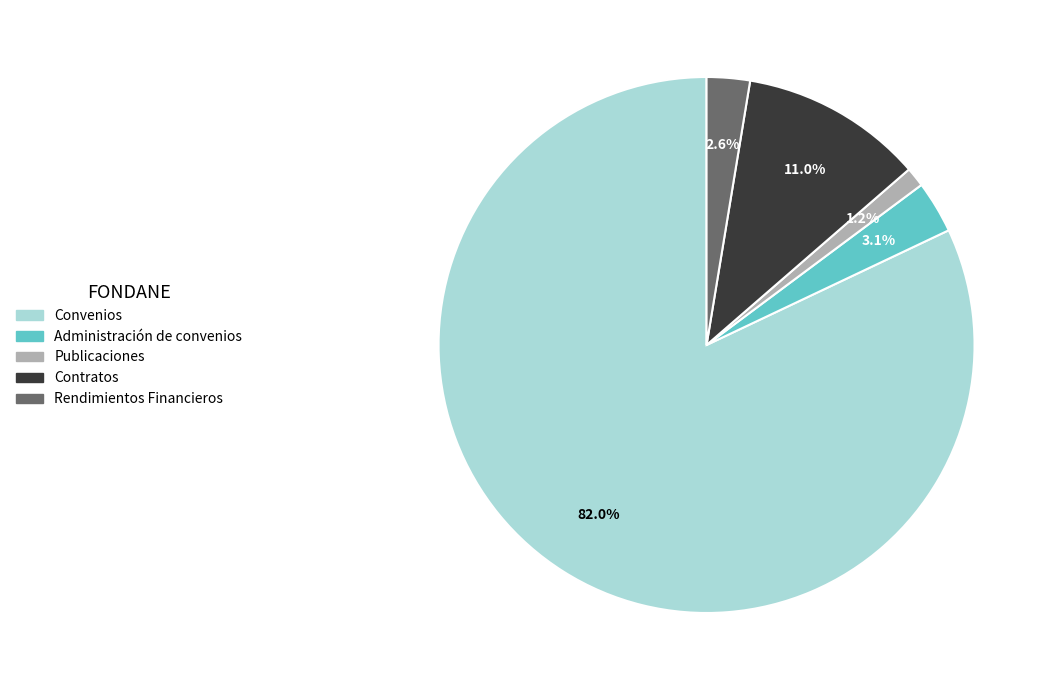

Combined, do Rendimientos Financieros and Publicaciones account for over 50%?

No